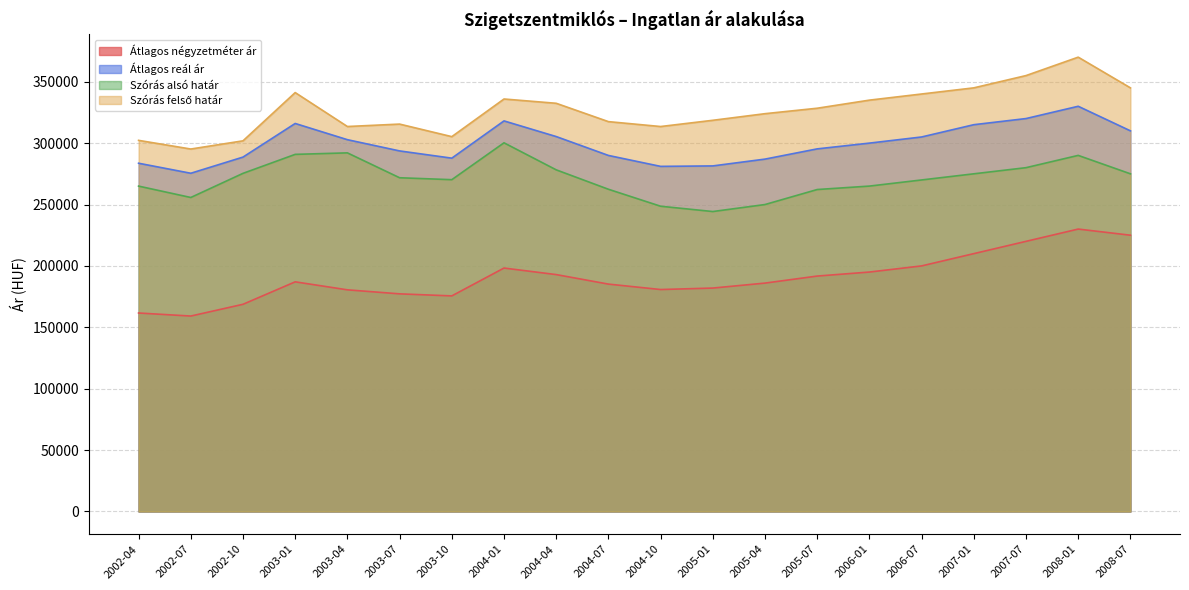

Rank the series by their maximum value, from highest to lowest.

Szórás felső határ, Átlagos reál ár, Szórás alsó határ, Átlagos négyzetméter ár